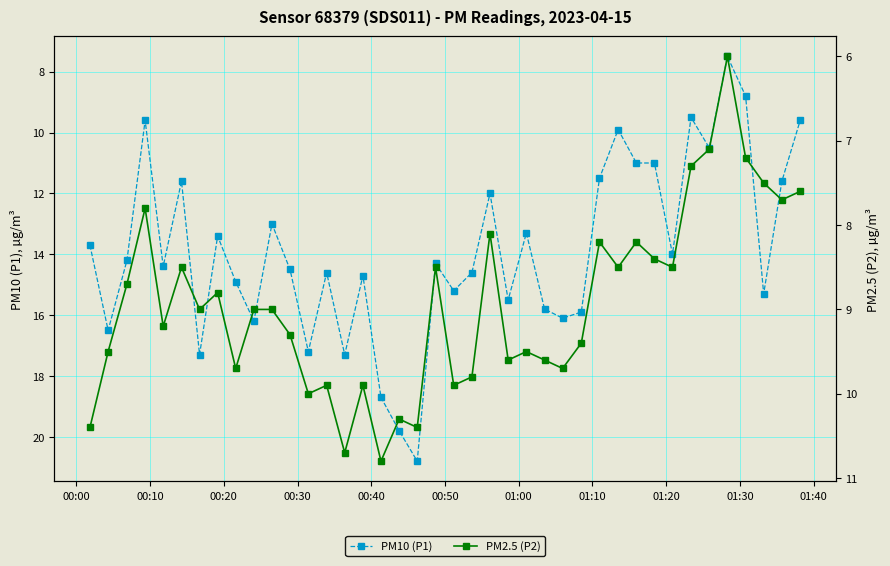

What is the value of the PM10 (P1) point at the 9th from the left?

14.9